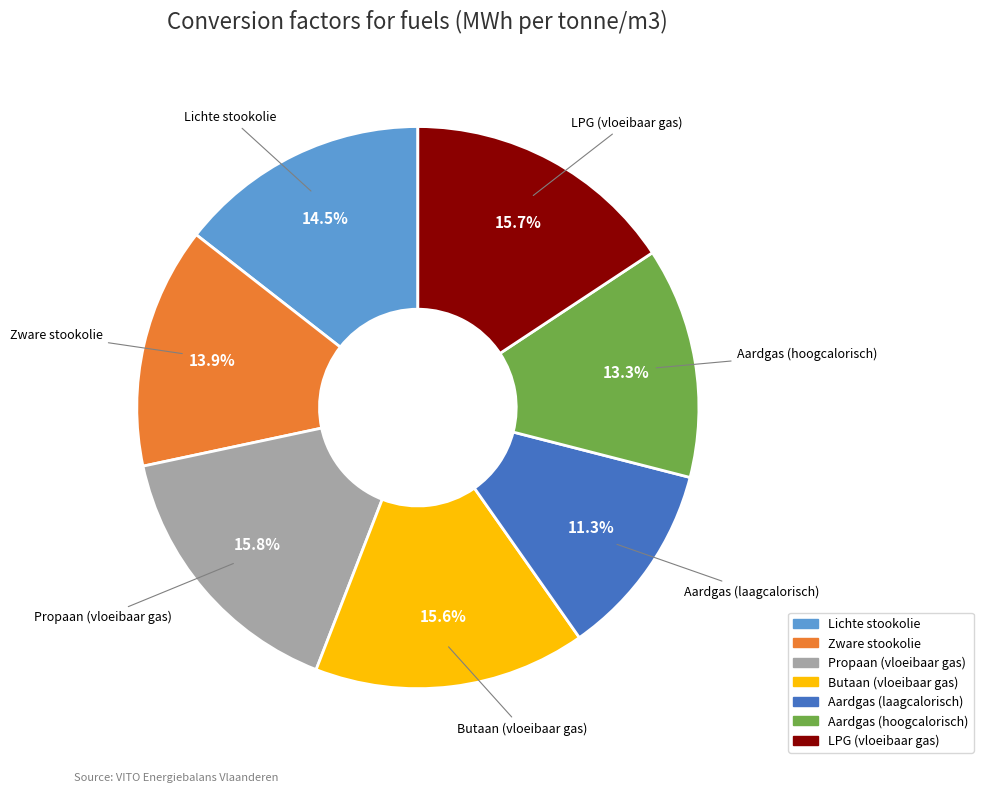

To the nearest percent, what is the difference between the Butaan (vloeibaar gas) and Aardgas (laagcalorisch) slice percentages?

4%